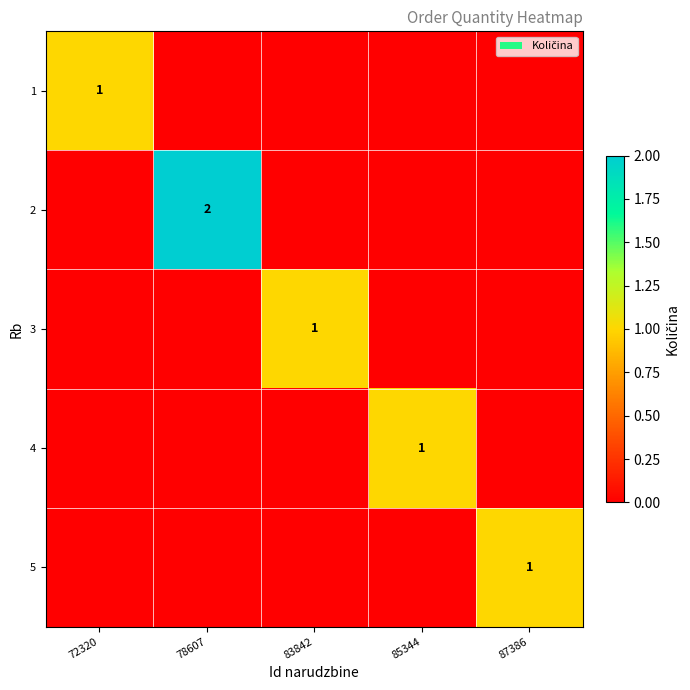

What is the maximum value for 5?

1